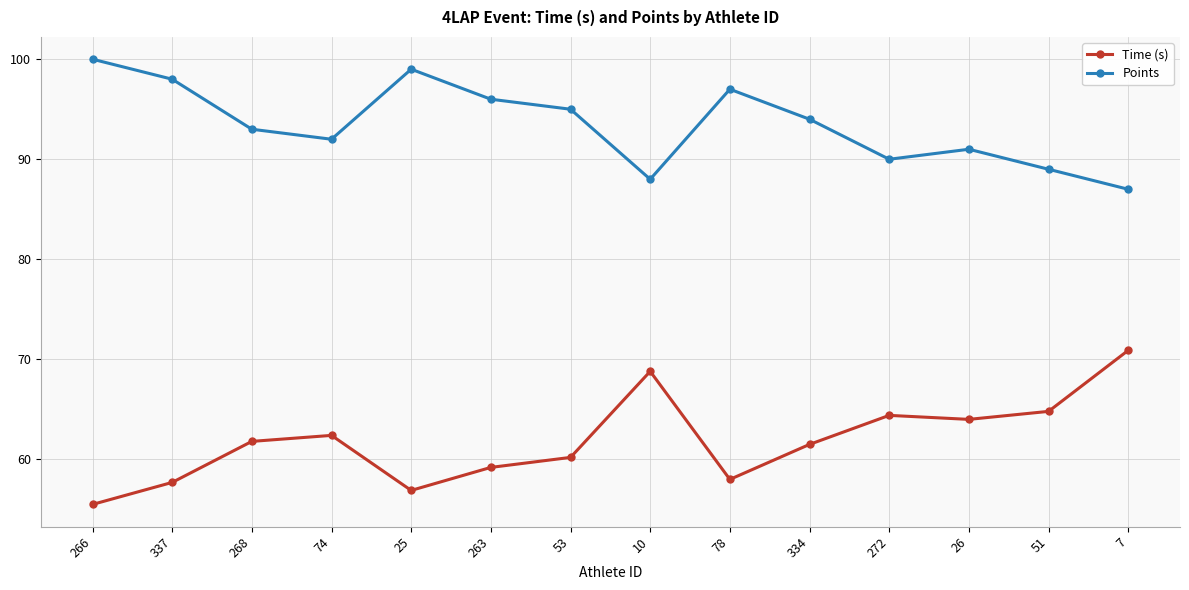

What is the spread (max minus min) of values at 268?

31.2